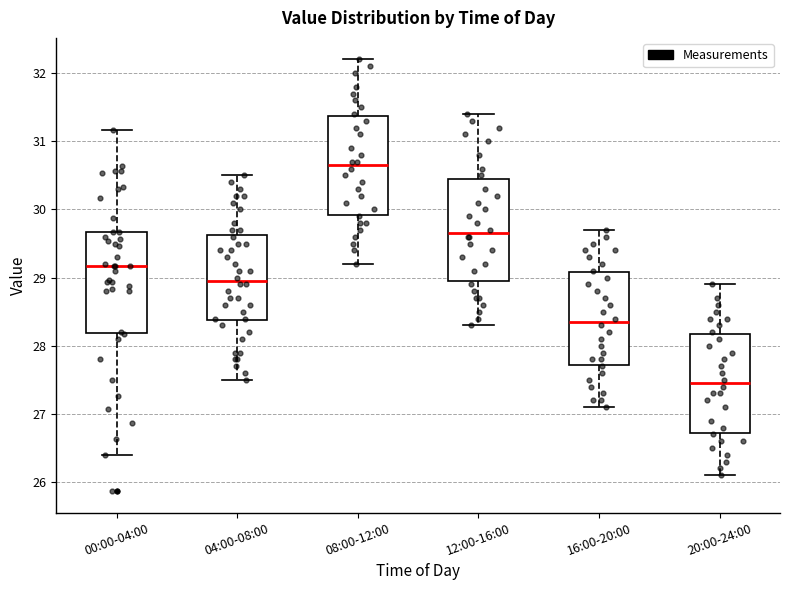

Reading left to right, read every box against the y-axis: the position of its median line, the range the box covers, and the ends of its whiskers. The values are not printed on the chart, so give them approximately, as read against the axis.

00:00-04:00: median 29.2, box 28.2 to 29.7, whiskers 26.4 to 31.2
04:00-08:00: median 29.0, box 28.4 to 29.6, whiskers 27.5 to 30.5
08:00-12:00: median 30.7, box 29.9 to 31.4, whiskers 29.2 to 32.2
12:00-16:00: median 29.7, box 29.0 to 30.5, whiskers 28.3 to 31.4
16:00-20:00: median 28.4, box 27.7 to 29.1, whiskers 27.1 to 29.7
20:00-24:00: median 27.5, box 26.7 to 28.2, whiskers 26.1 to 28.9